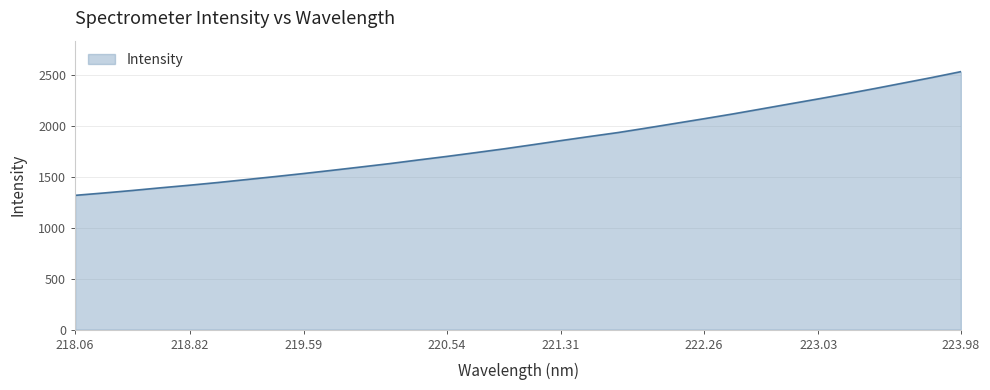

What is the difference between the maximum and minimum values?

1214.7